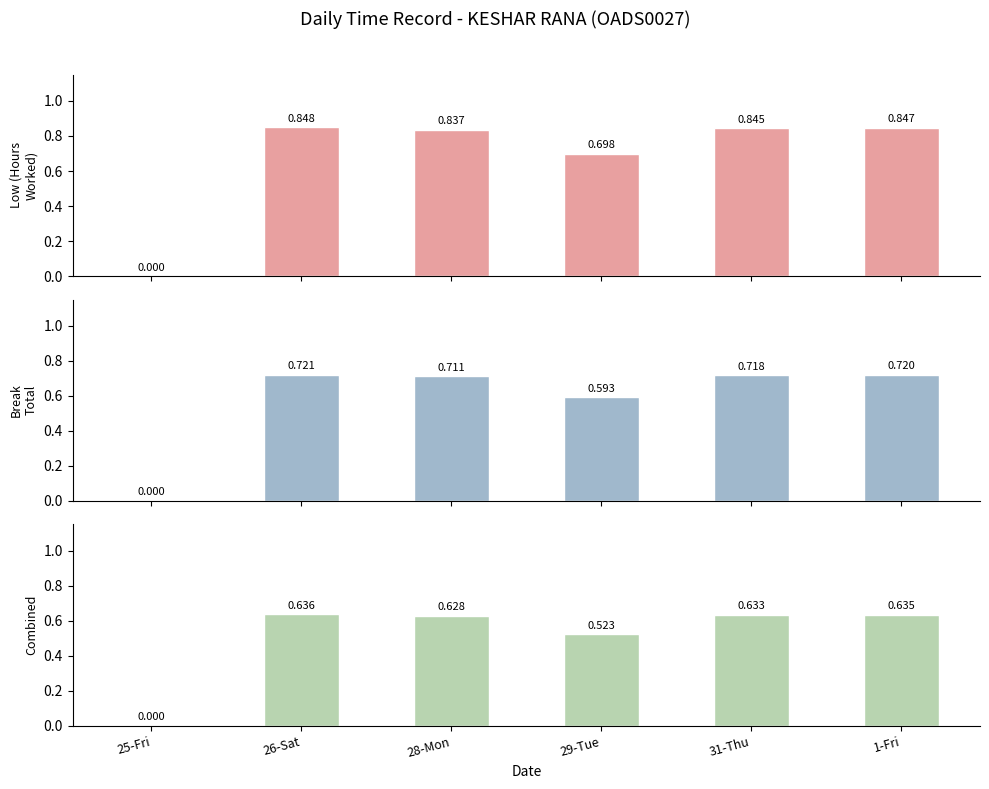

What is the label of the 2nd bar from the left?

26-Sat